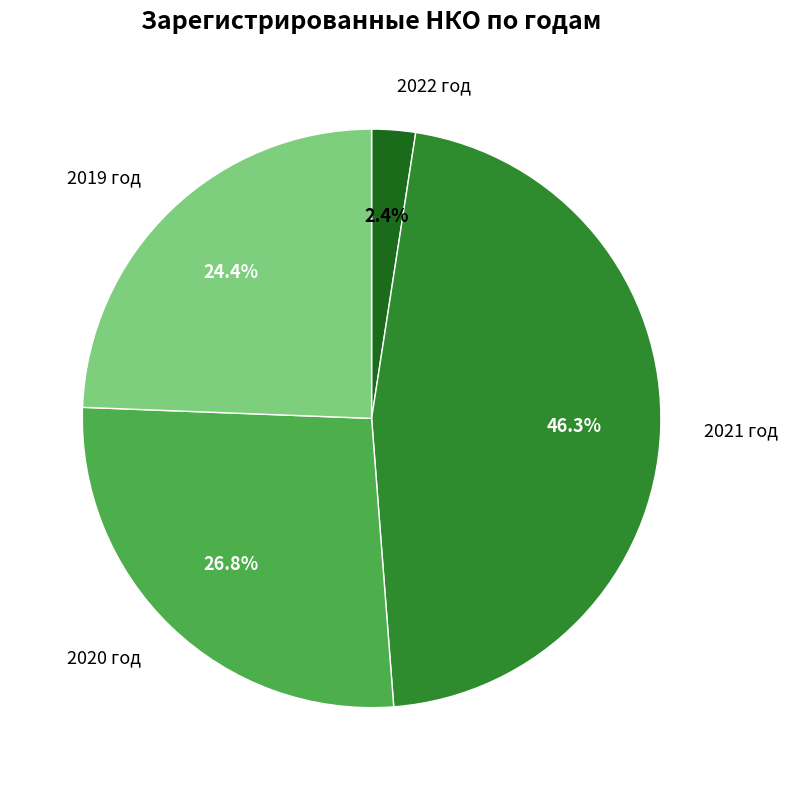

Combined, do 2022 год and 2021 год account for over 50%?

No